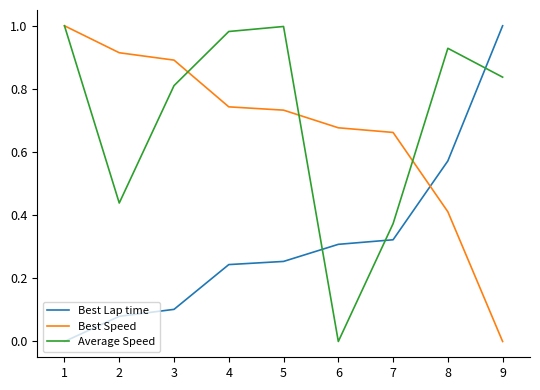

True or false: Average Speed has a value of 0.4 at 7.

True